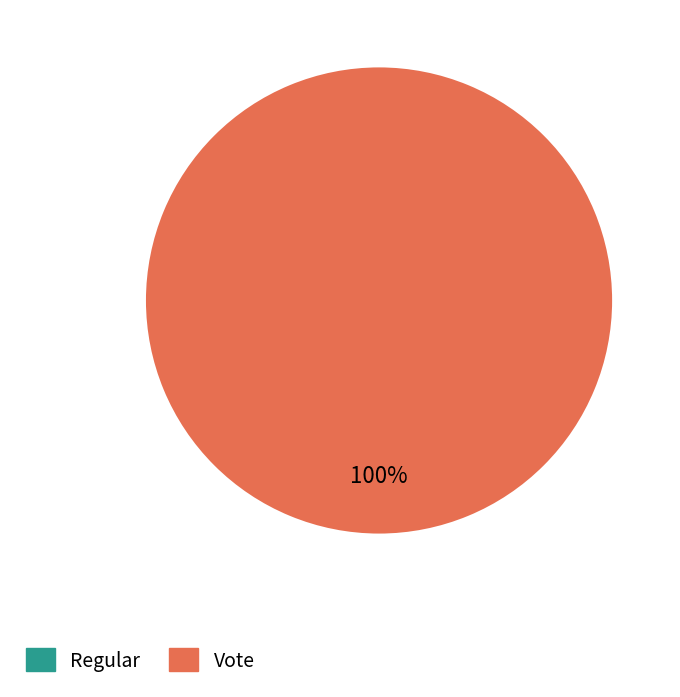

Rank the categories by value from lowest to highest.

Regular, Vote